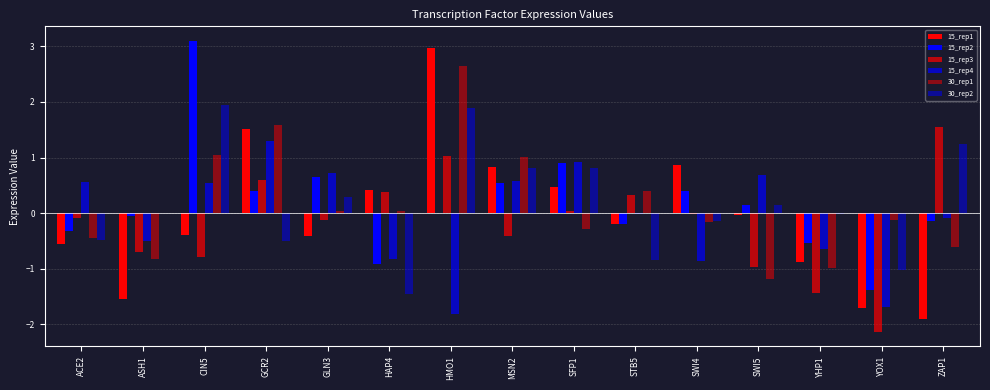

At which label does 30_rep1 first exceed 0?

CIN5